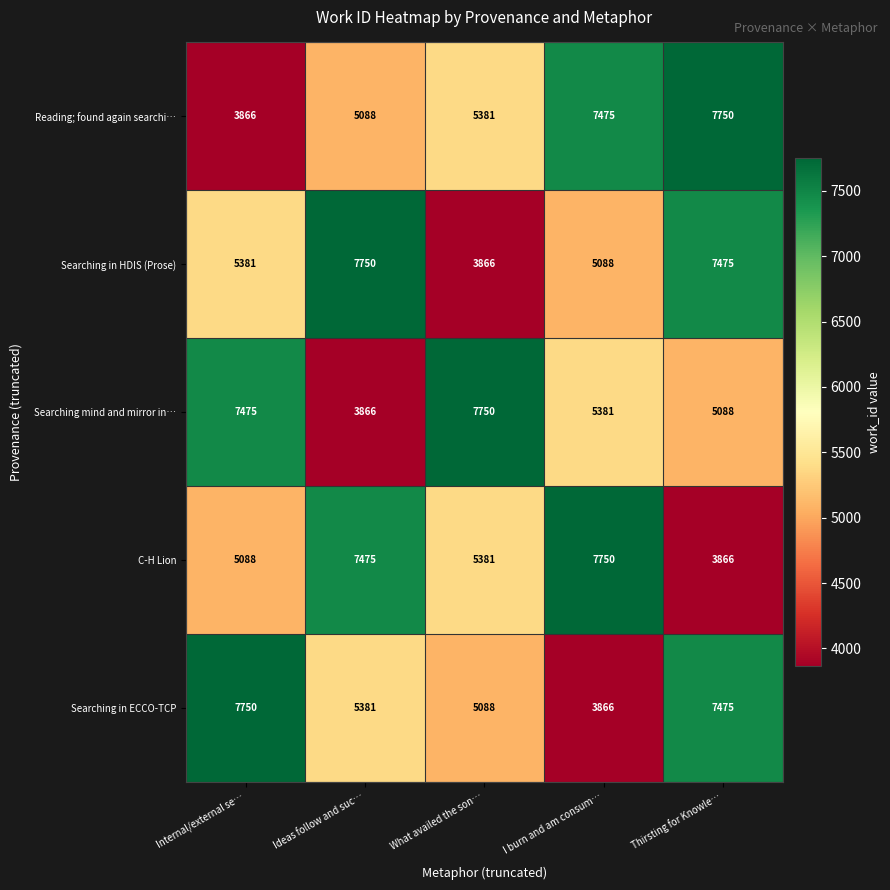

What is the difference between the second highest and second lowest values in the Searching mind and mirror in… series?

2387